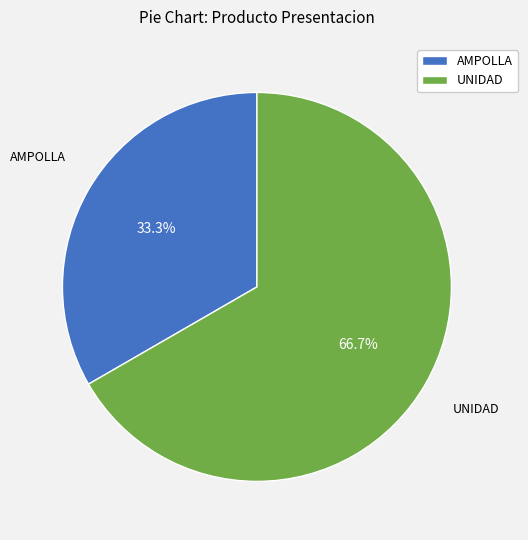

What is the ratio of the value at UNIDAD to the value at AMPOLLA?

2.0